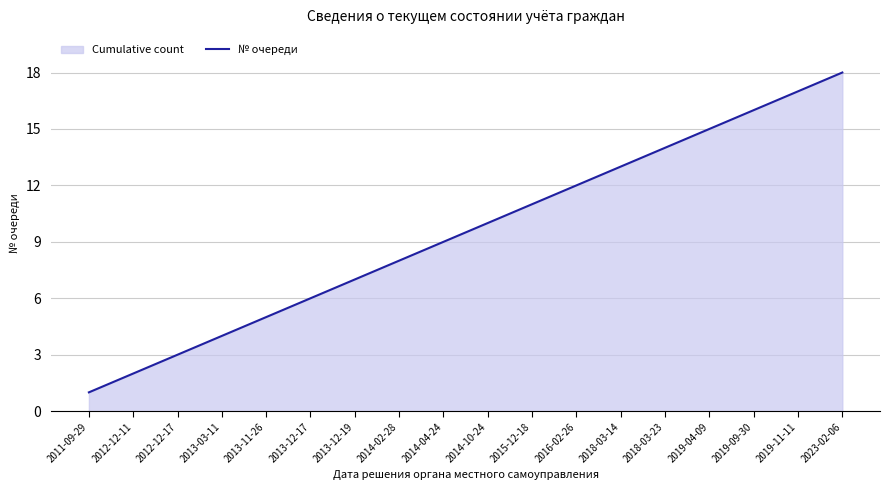

What is the label of the 2nd point from the right?

2019-11-11